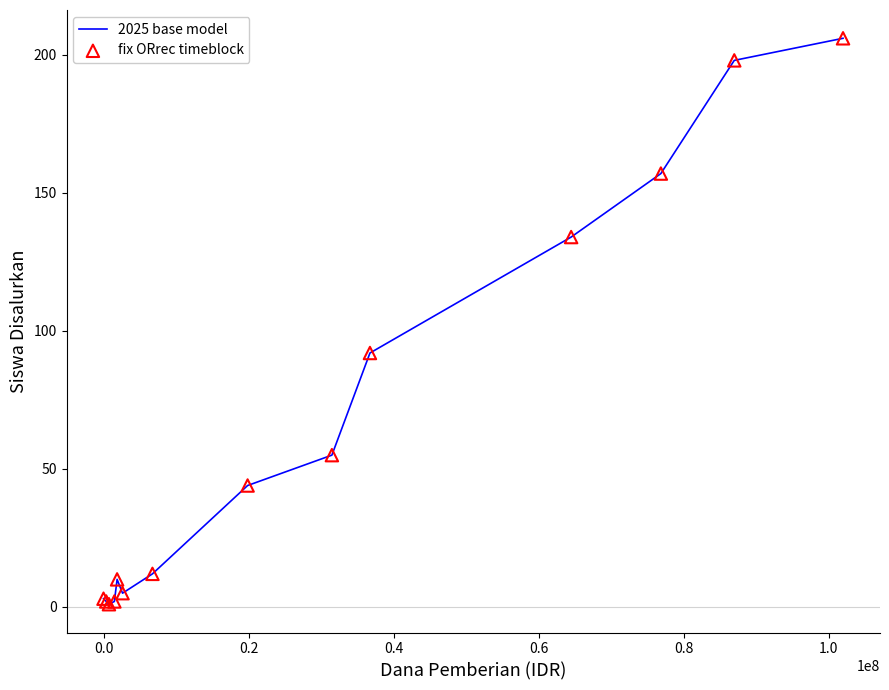

What is the greatest value displayed?

206